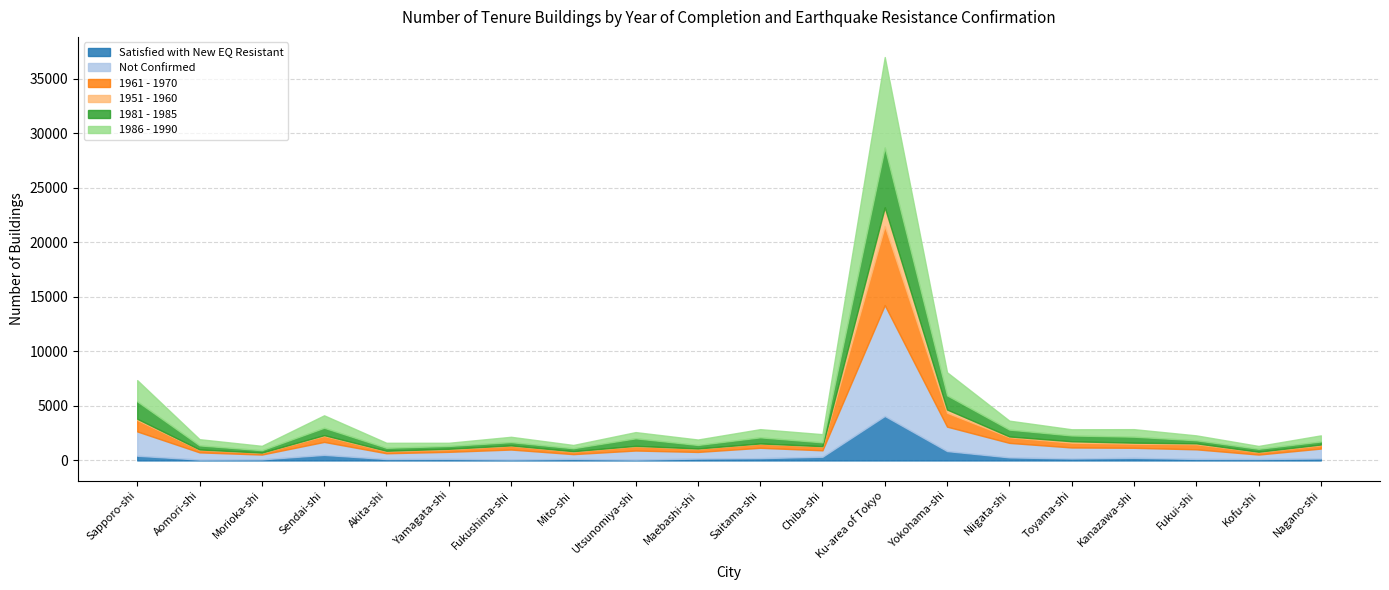

Is it true that Satisfied with New EQ Resistant equals 210 at Saitama-shi?

True